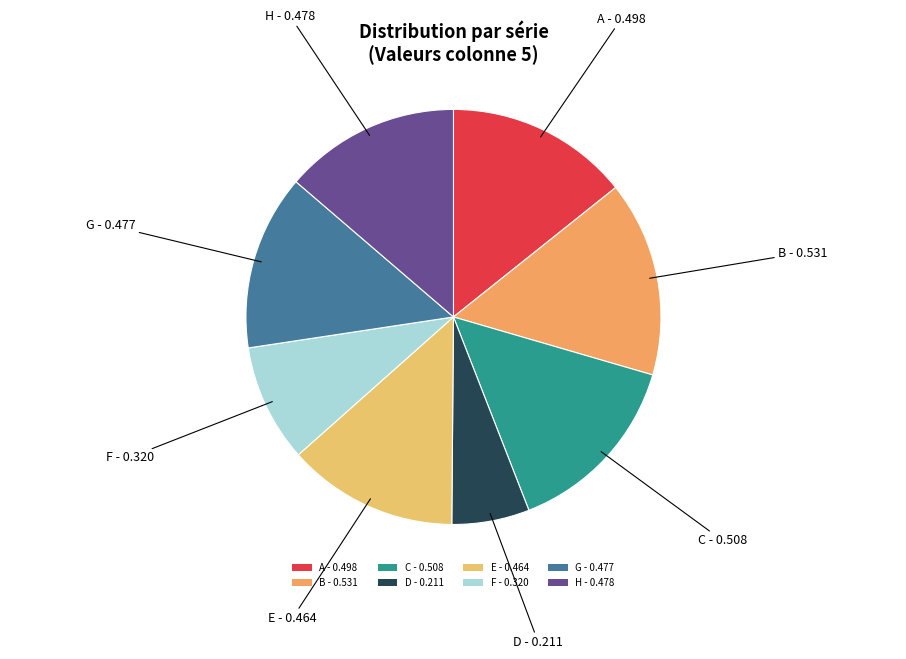

Is there a majority slice in this chart?

No